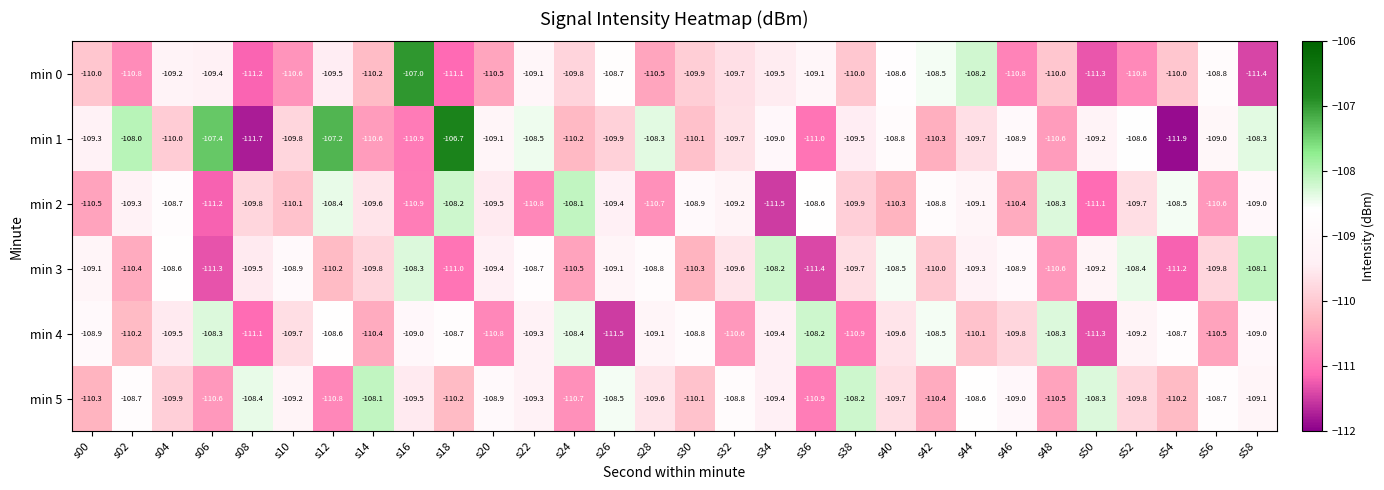

What is the total value across all series at s36?

-659.2